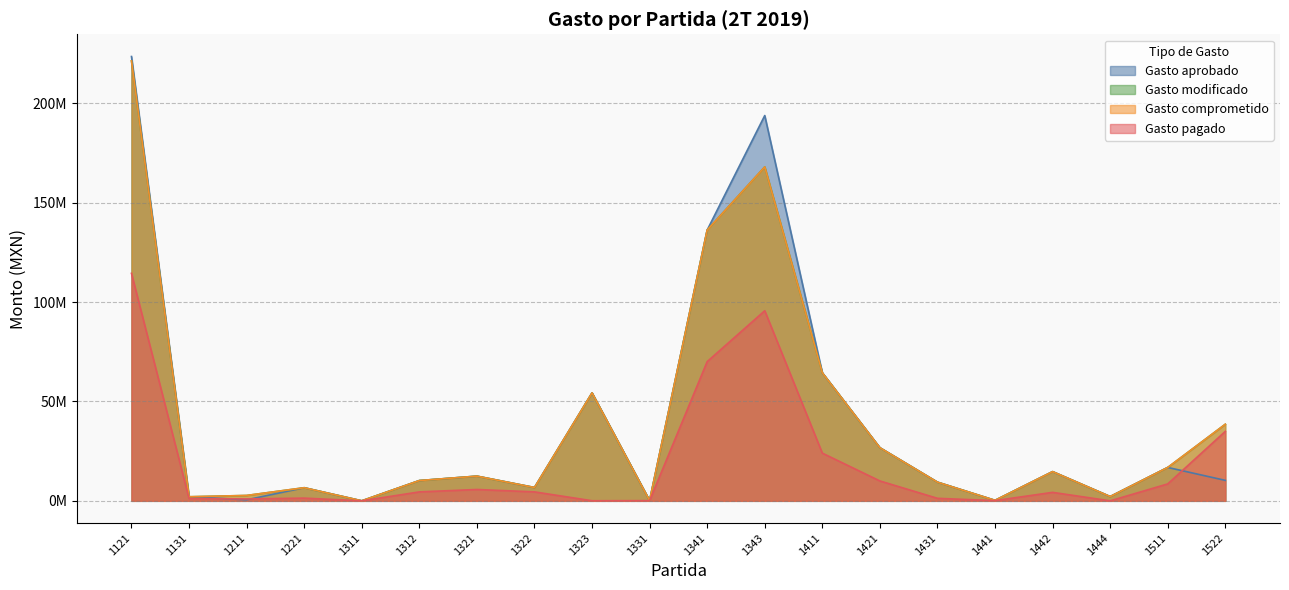

True or false: Gasto modificado and Gasto aprobado intersect in this chart.

False